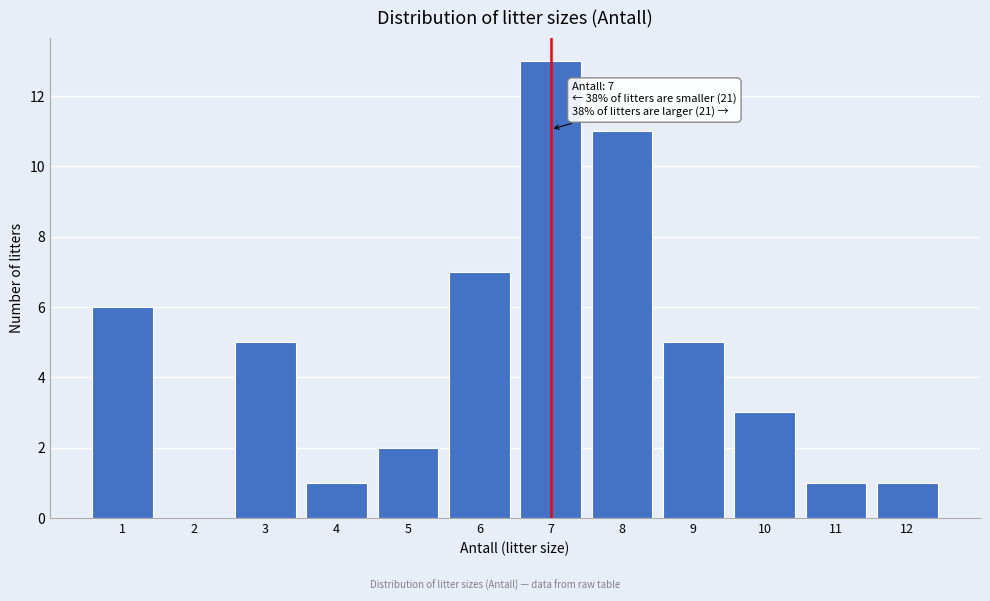

Over which range of the x-axis is the bar tallest?

6.5 to 7.5